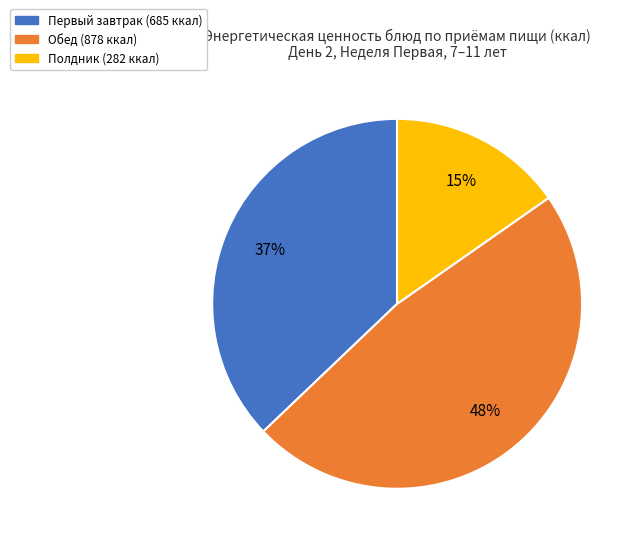

To the nearest percent, what is the combined percentage of Полдник and Первый завтрак?

52%